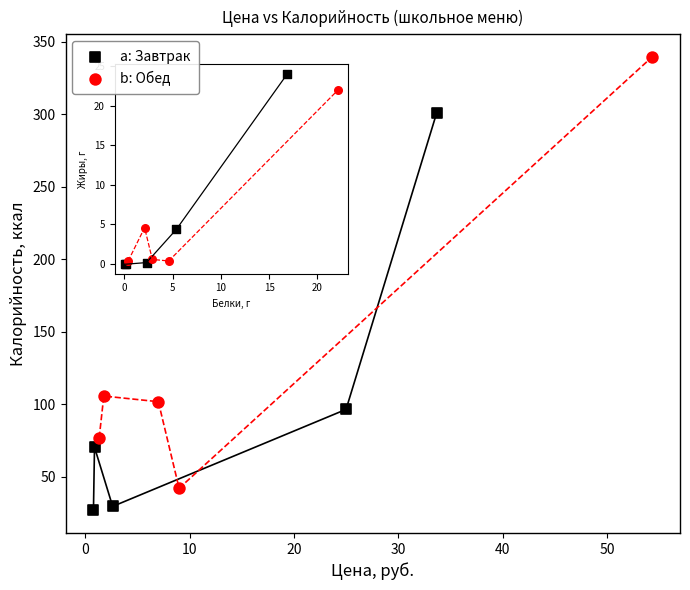

Which series reaches the minimum Y coordinate?

a: Завтрак